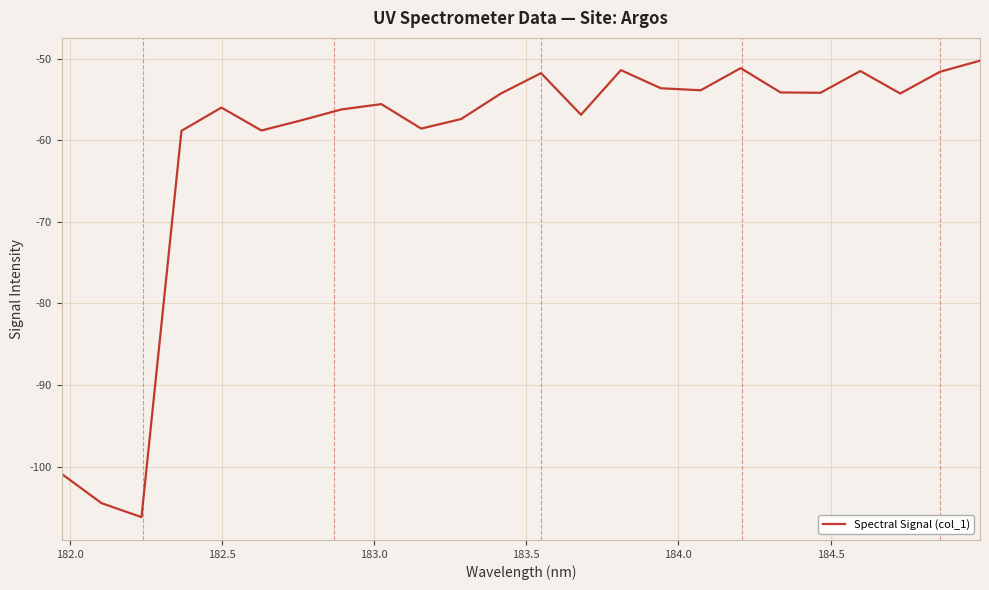

What is the greatest value displayed?

-50.3